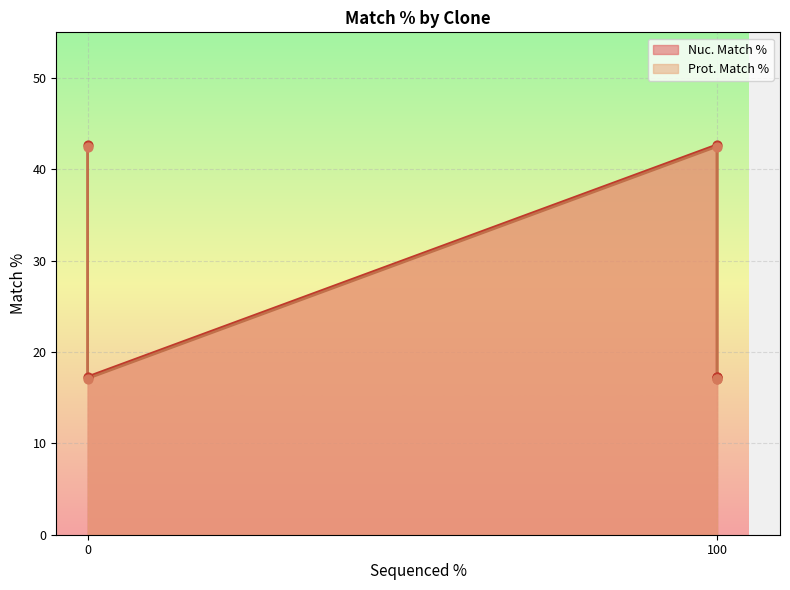

What are all the series names shown in the legend?

Nuc. Match %, Prot. Match %